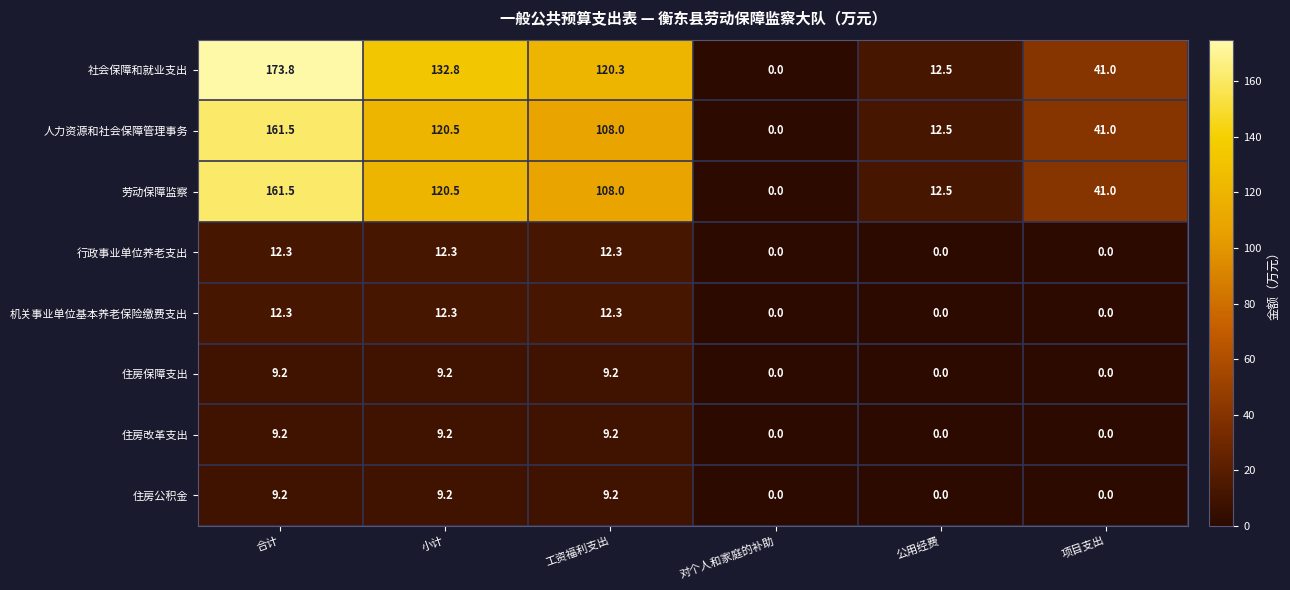

What is the sum of the 人力资源和社会保障管理事务 values at 公用经费 and 对个人和家庭的补助?

12.5